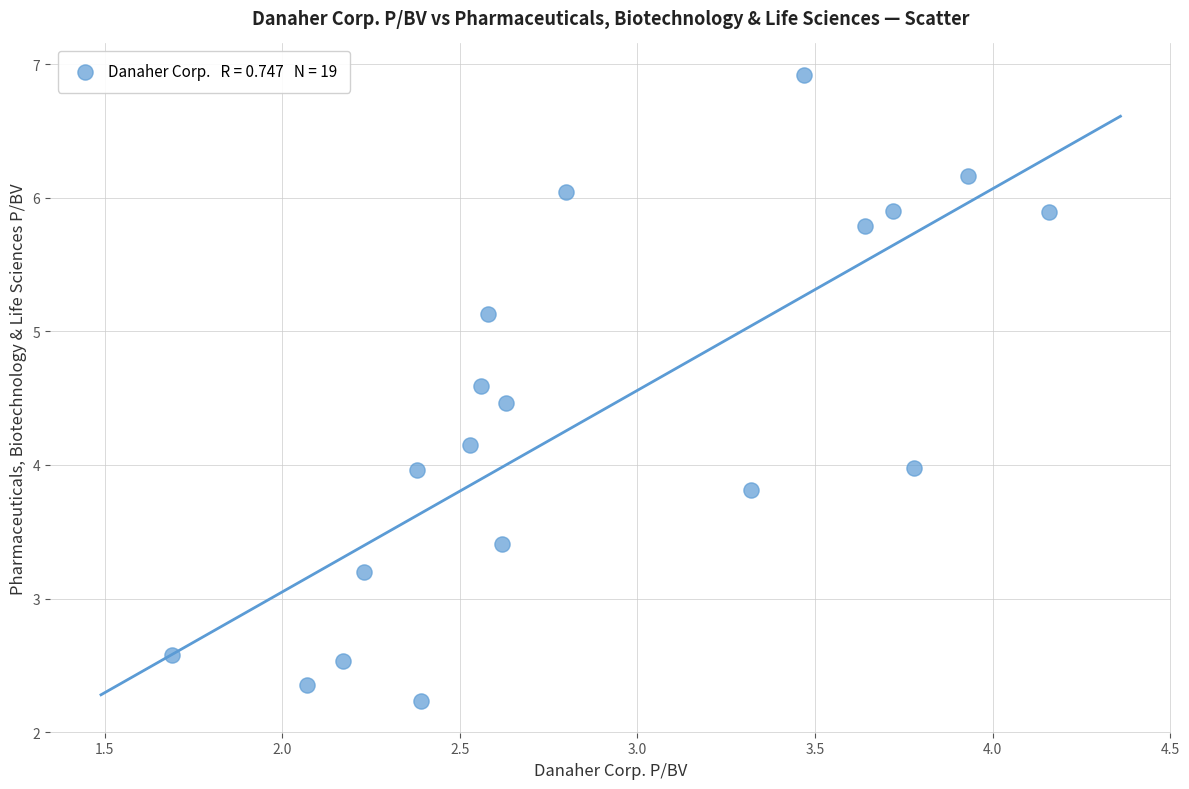

What is the range of Y values (max minus min)?

4.7